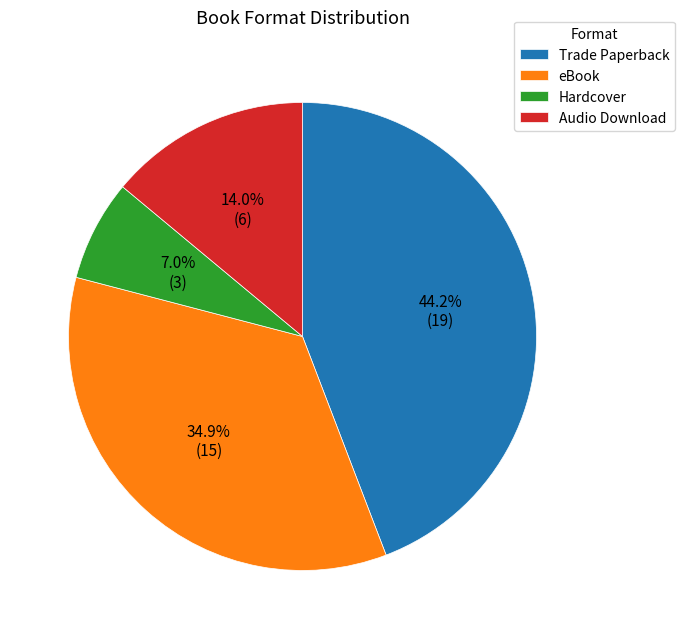

What is the smallest slice in the pie chart?

Hardcover